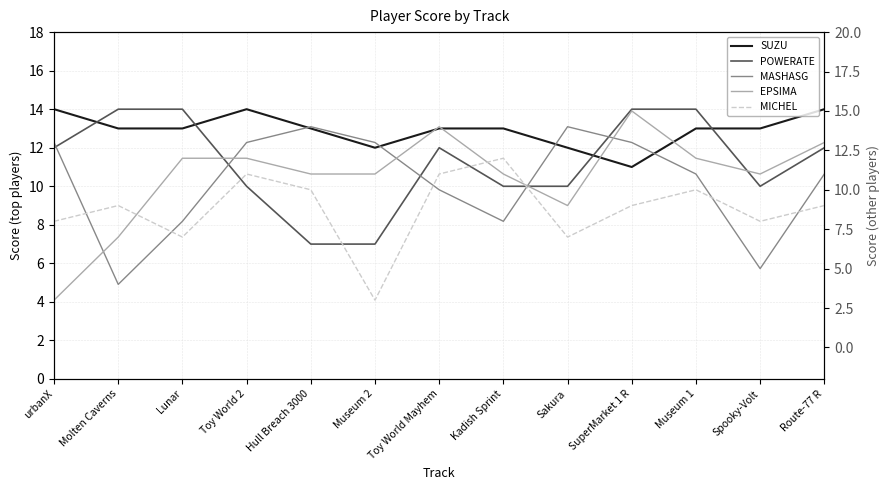

What is the average value of the MASHASG series?

11